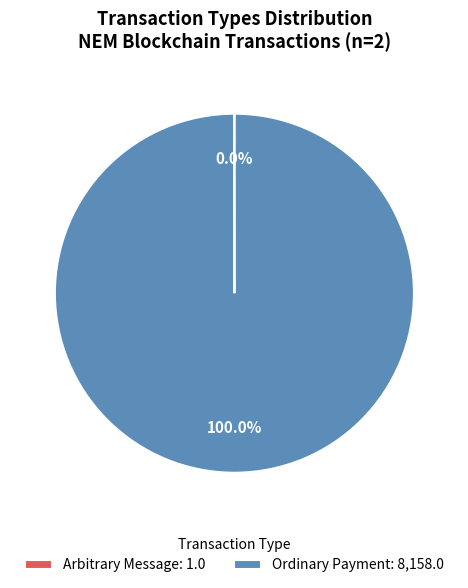

Is there any slice that represents more than half of the pie?

Yes